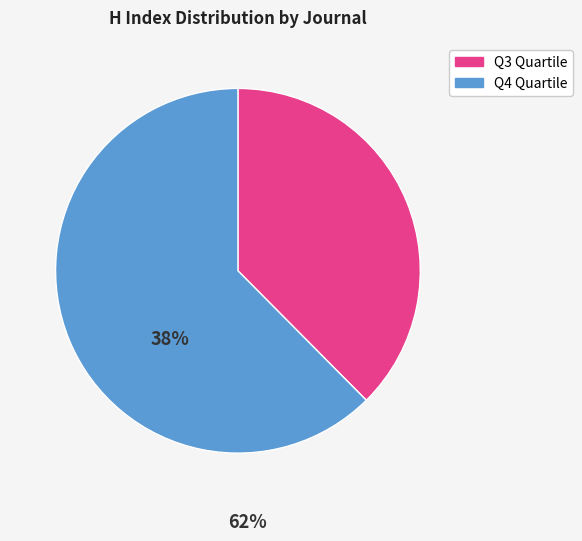

Does any single category account for the majority?

Yes